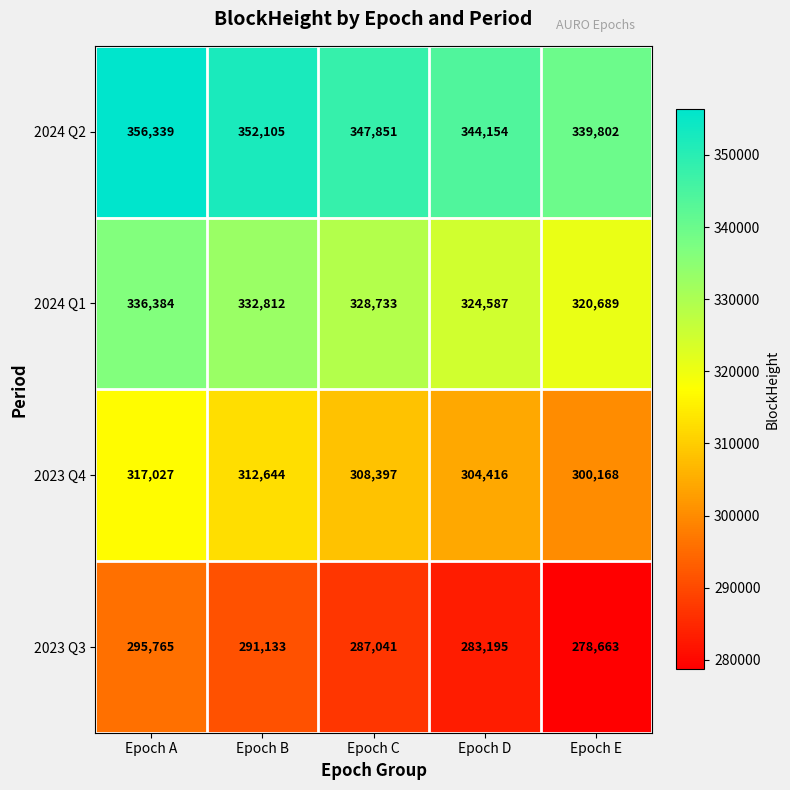

Reading left to right, extract all data points from this chart.

2024 Q2: 356339	352105	347851	344154	339802
2024 Q1: 336384	332812	328733	324587	320689
2023 Q4: 317027	312644	308397	304416	300168
2023 Q3: 295765	291133	287041	283195	278663